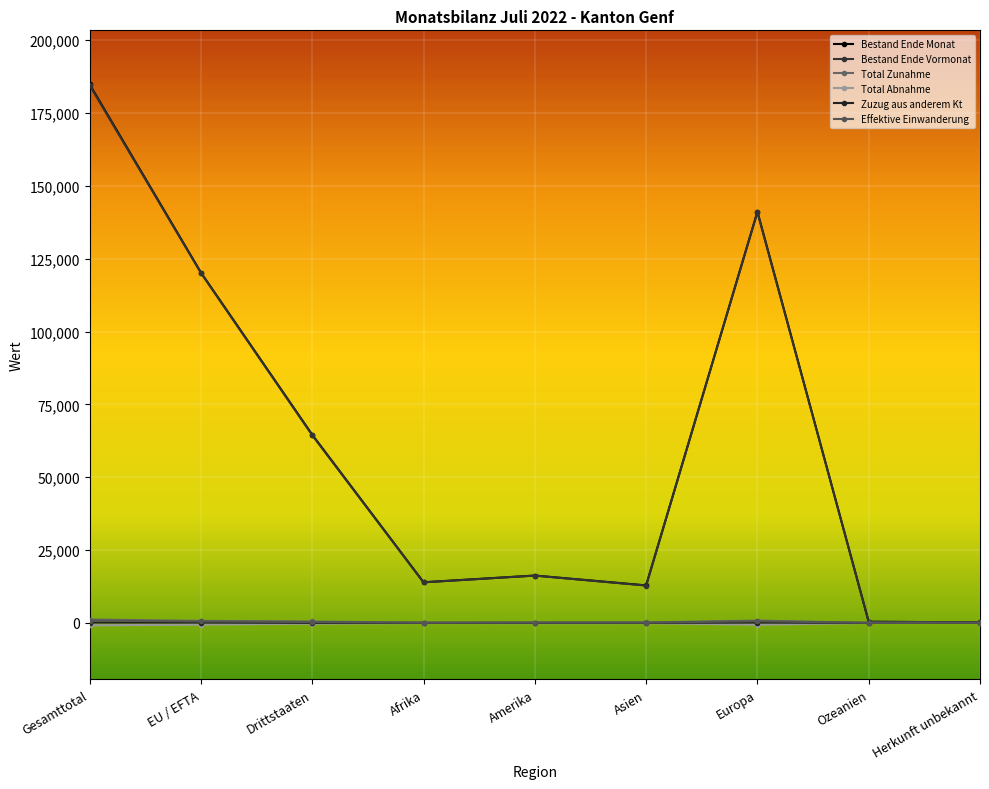

True or false: Effektive Einwanderung and Zuzug aus anderem Kt cross at least once.

False